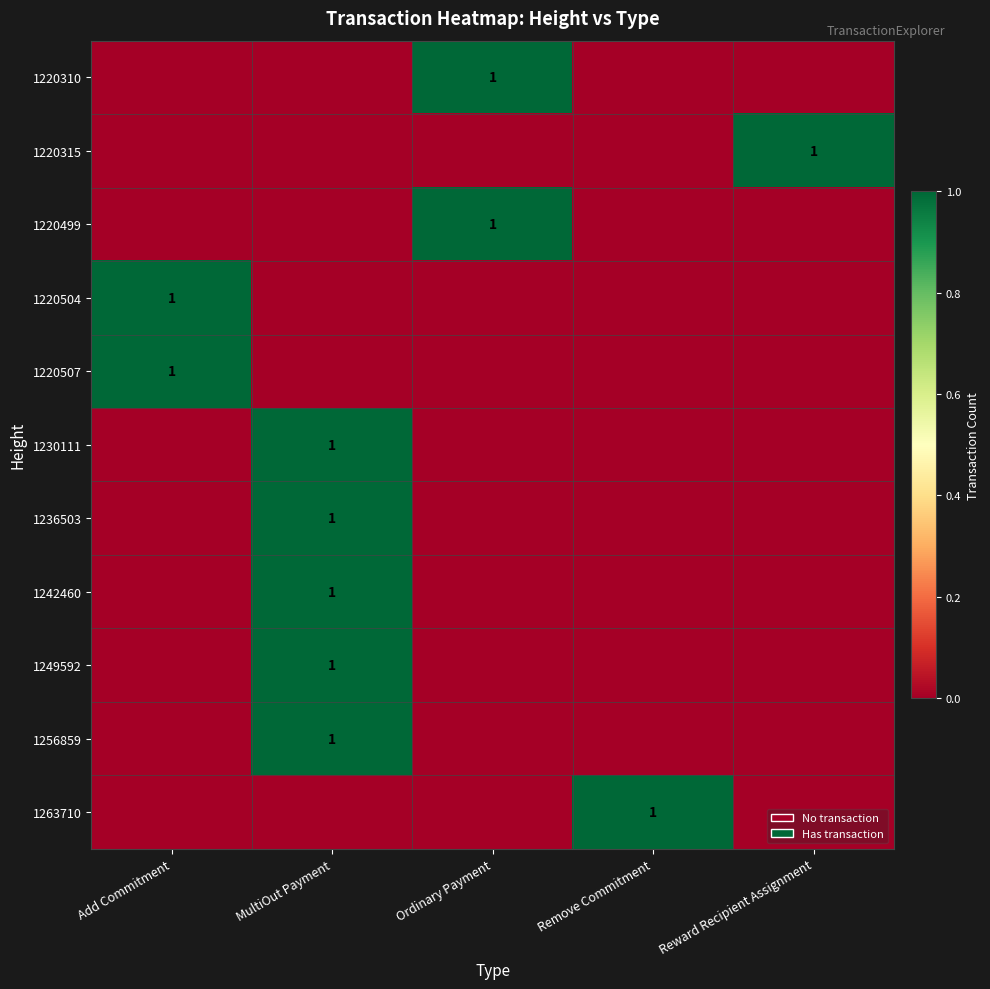

Is it true that 1220310 equals 2 at Ordinary Payment?

False